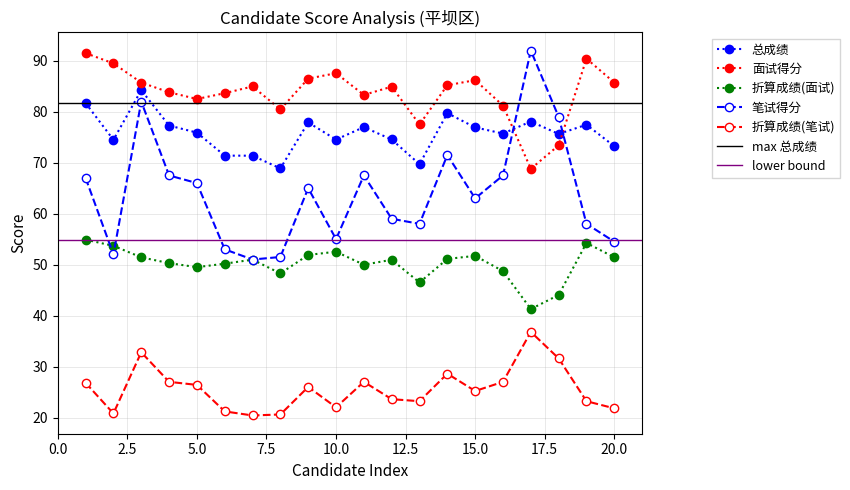

At which category does 总成绩 reach its first local valley?

2